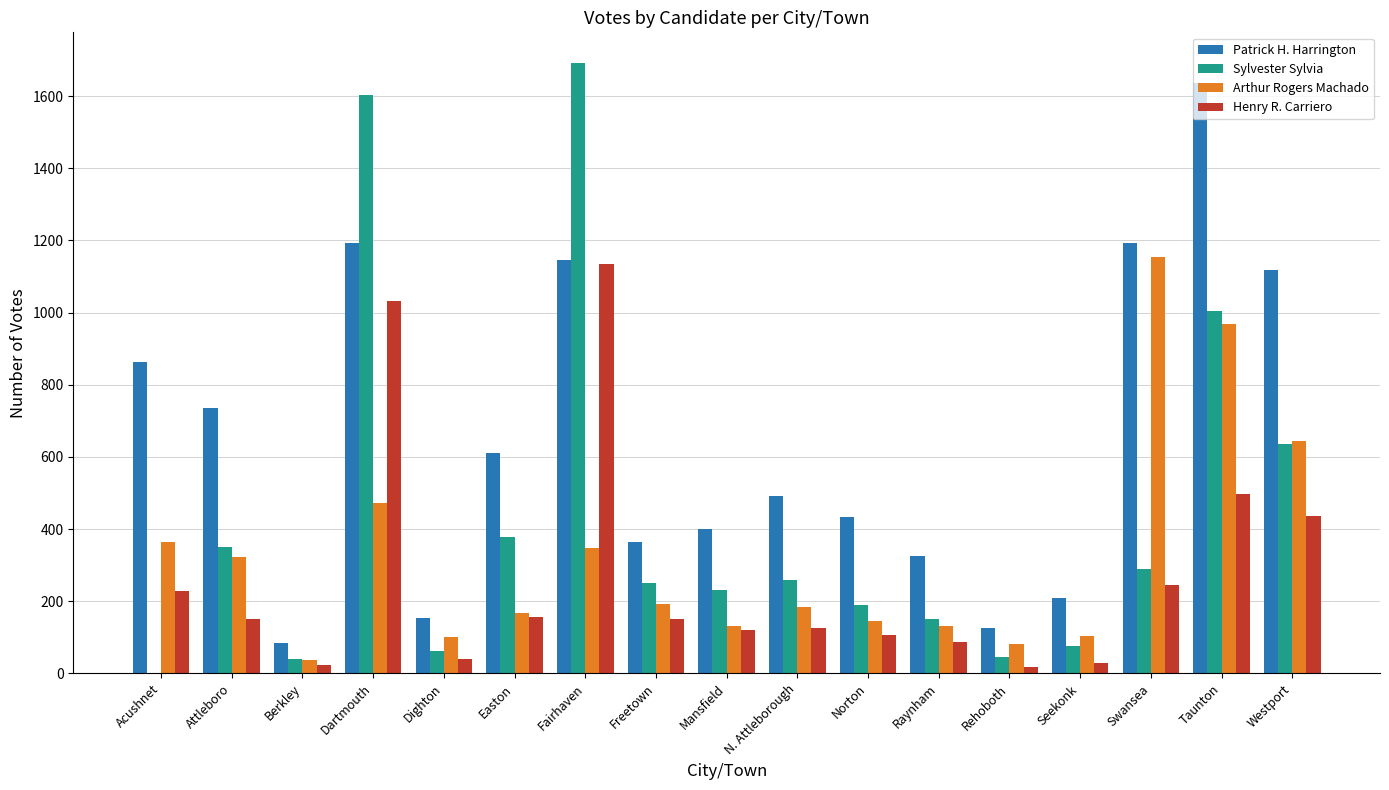

How many data points does each series have?

17